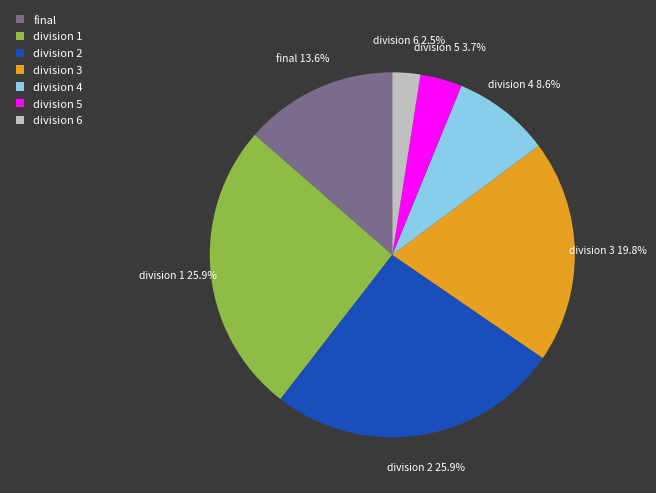

Which has a higher value, division 5 or division 4?

division 4